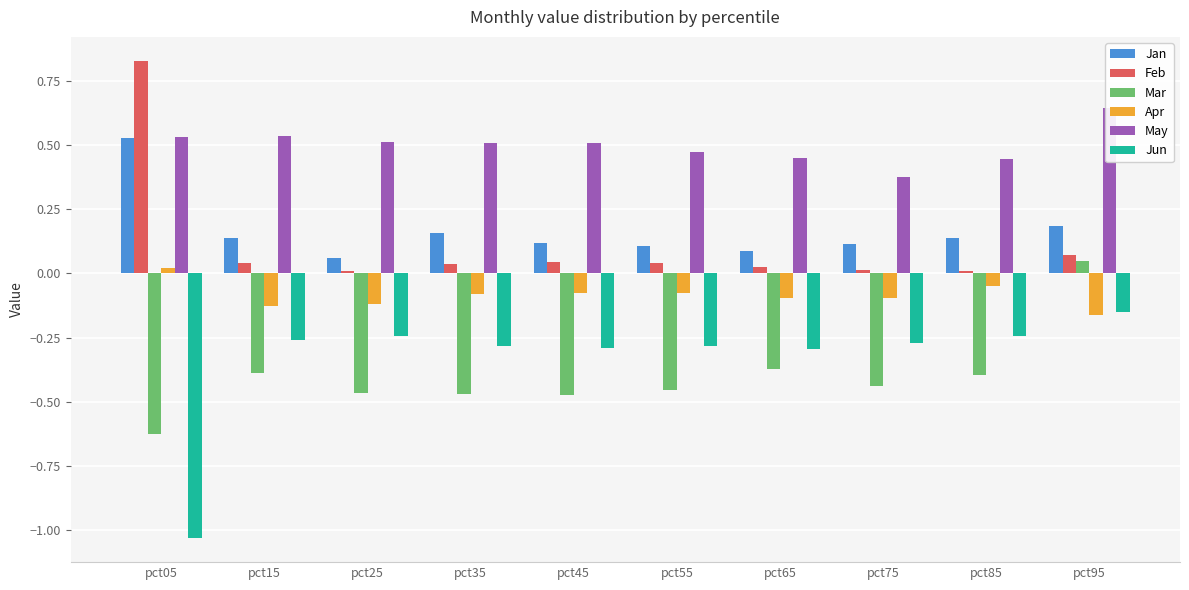

What is the value of the May bar at the 10th from the left?

0.6